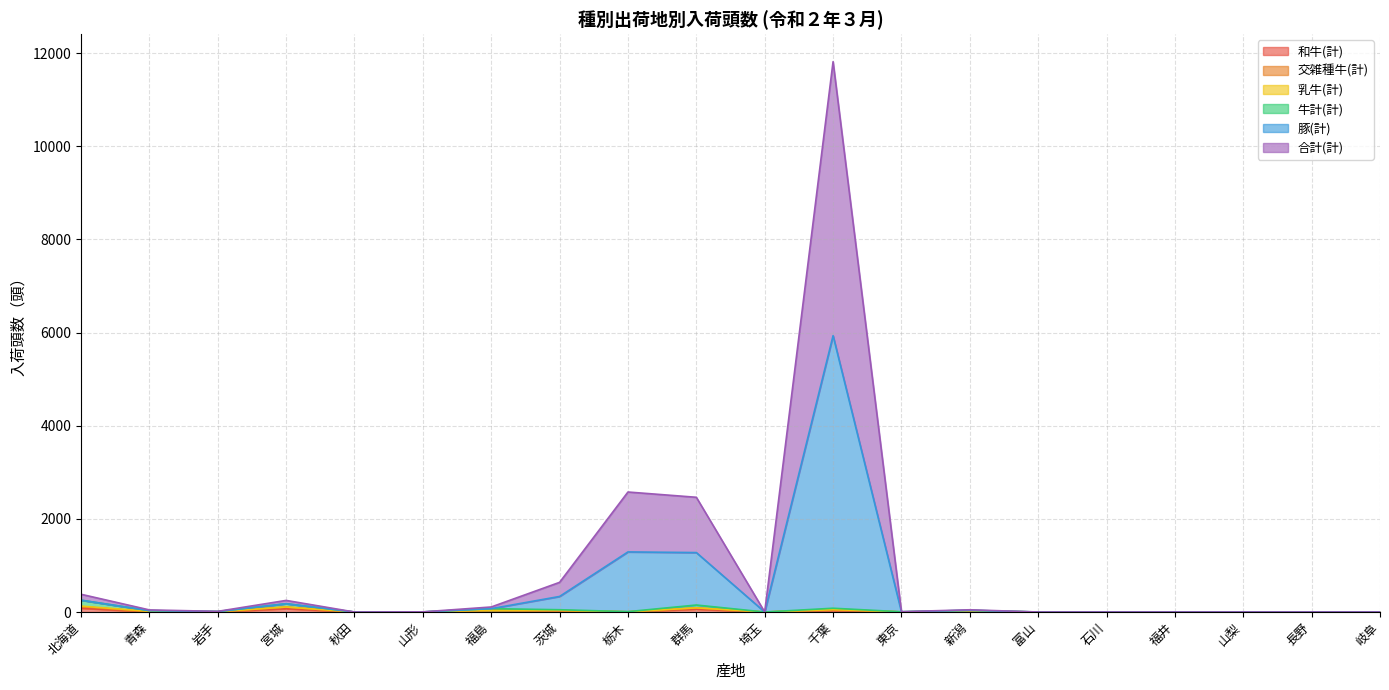

What is the label of the 8th point from the right?

東京